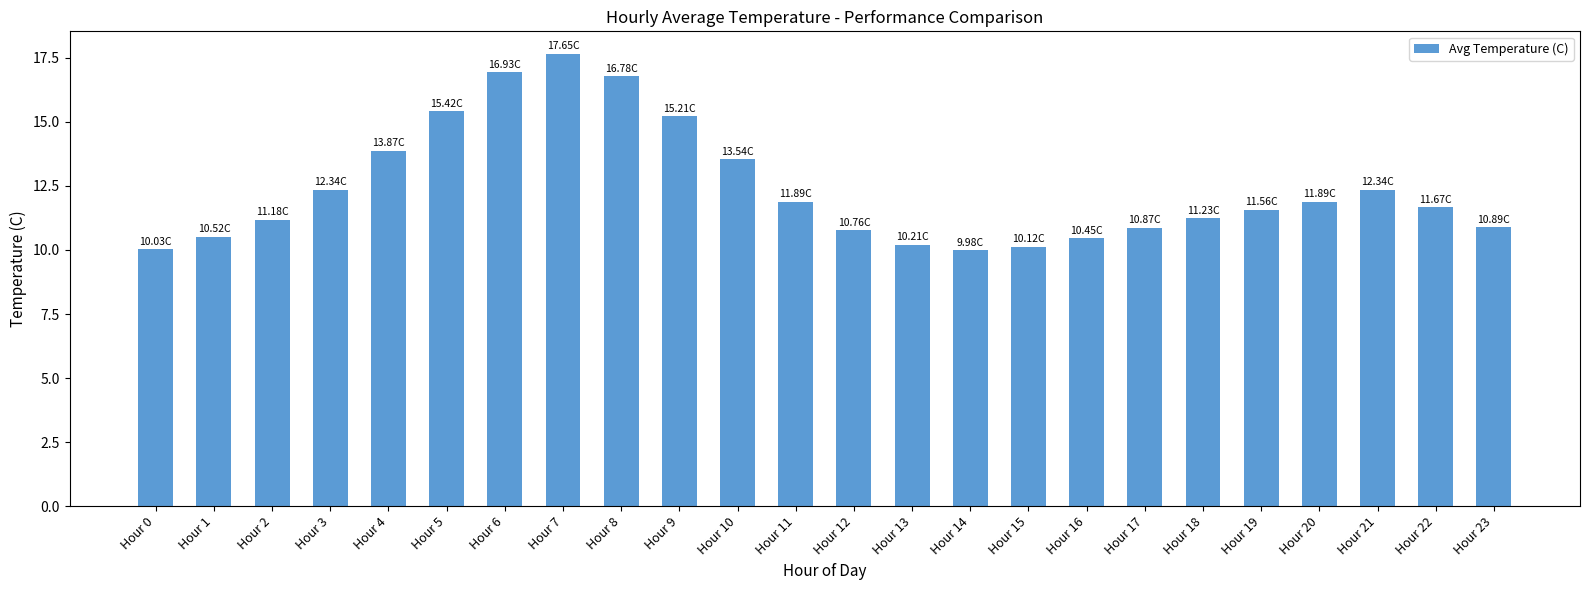

How many data points does each series have?

24